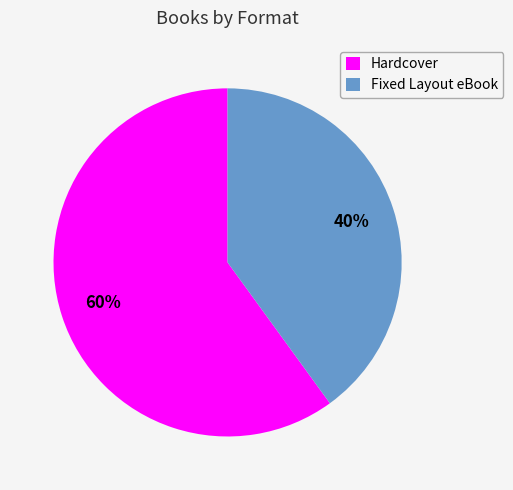

How many slices are in this pie chart?

2